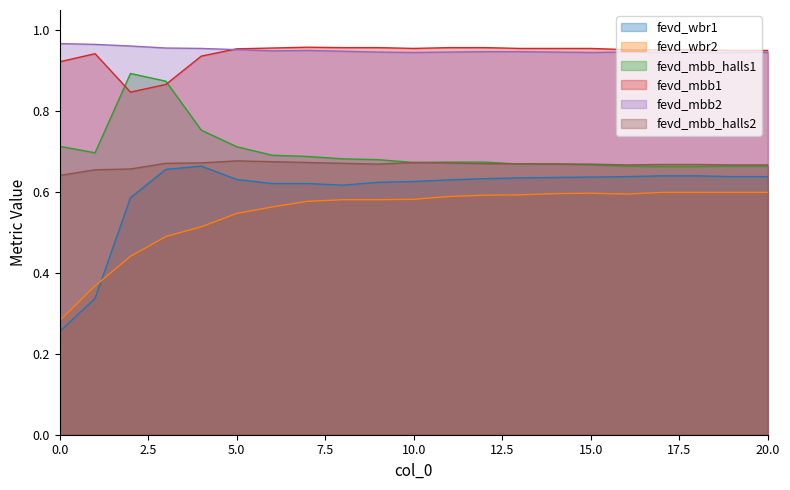

Reading left to right, list all the values displayed in this chart.

fevd_wbr1: 0.3	0.3	0.6	0.7	0.7	0.6	0.6	0.6	0.6	0.6	0.6	0.6	0.6	0.6	0.6	0.6	0.6	0.6	0.6	0.6	0.6
fevd_wbr2: 0.3	0.4	0.4	0.5	0.5	0.5	0.6	0.6	0.6	0.6	0.6	0.6	0.6	0.6	0.6	0.6	0.6	0.6	0.6	0.6	0.6
fevd_mbb_halls1: 0.7	0.7	0.9	0.9	0.8	0.7	0.7	0.7	0.7	0.7	0.7	0.7	0.7	0.7	0.7	0.7	0.7	0.7	0.7	0.7	0.7
fevd_mbb1: 0.9	0.9	0.8	0.9	0.9	1.0	1.0	1.0	1.0	1.0	1.0	1.0	1.0	1.0	1.0	1.0	1.0	1.0	1.0	0.9	0.9
fevd_mbb2: 1.0	1.0	1.0	1.0	1.0	1.0	0.9	0.9	0.9	0.9	0.9	0.9	0.9	0.9	0.9	0.9	0.9	0.9	0.9	0.9	0.9
fevd_mbb_halls2: 0.6	0.7	0.7	0.7	0.7	0.7	0.7	0.7	0.7	0.7	0.7	0.7	0.7	0.7	0.7	0.7	0.7	0.7	0.7	0.7	0.7